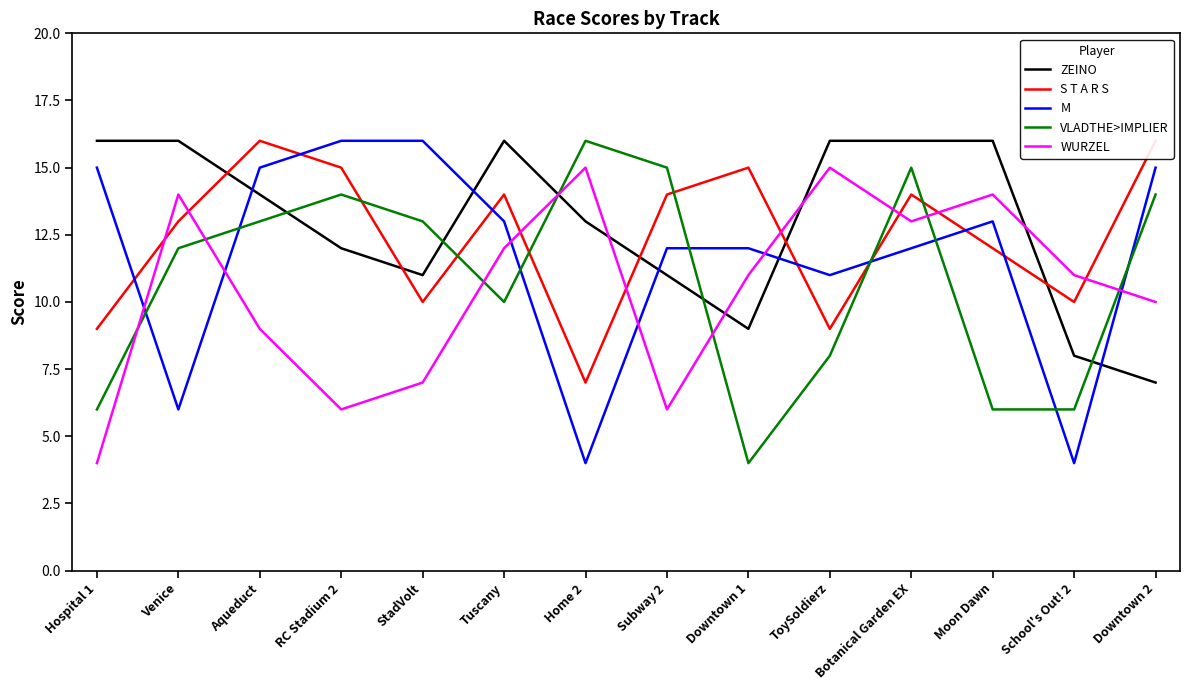

Where does the WURZEL series first go above 11?

Venice